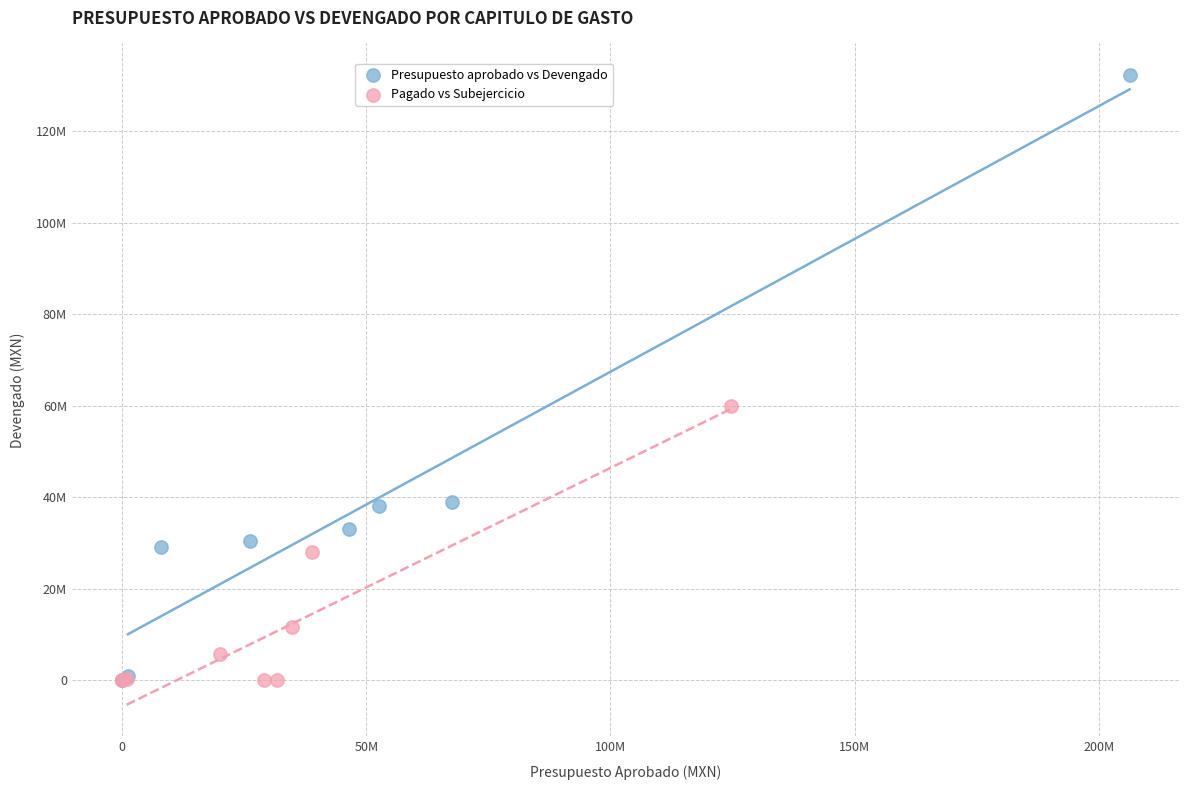

What are all the series names shown in the legend?

Presupuesto aprobado vs Devengado, Pagado vs Subejercicio